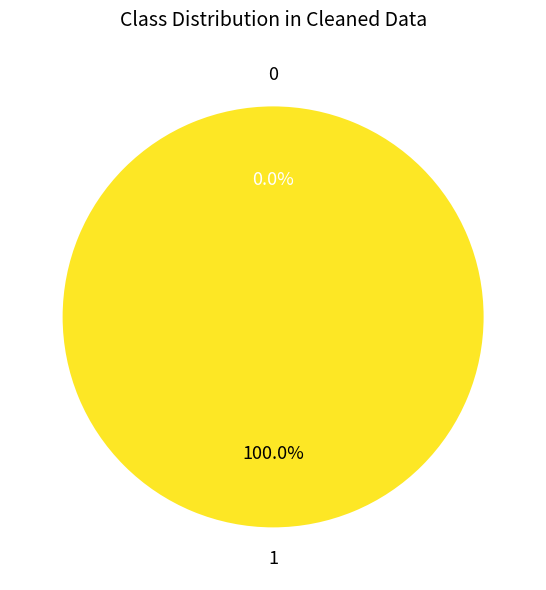

Does Ticket (io_index=0) represent more than half of the total?

No